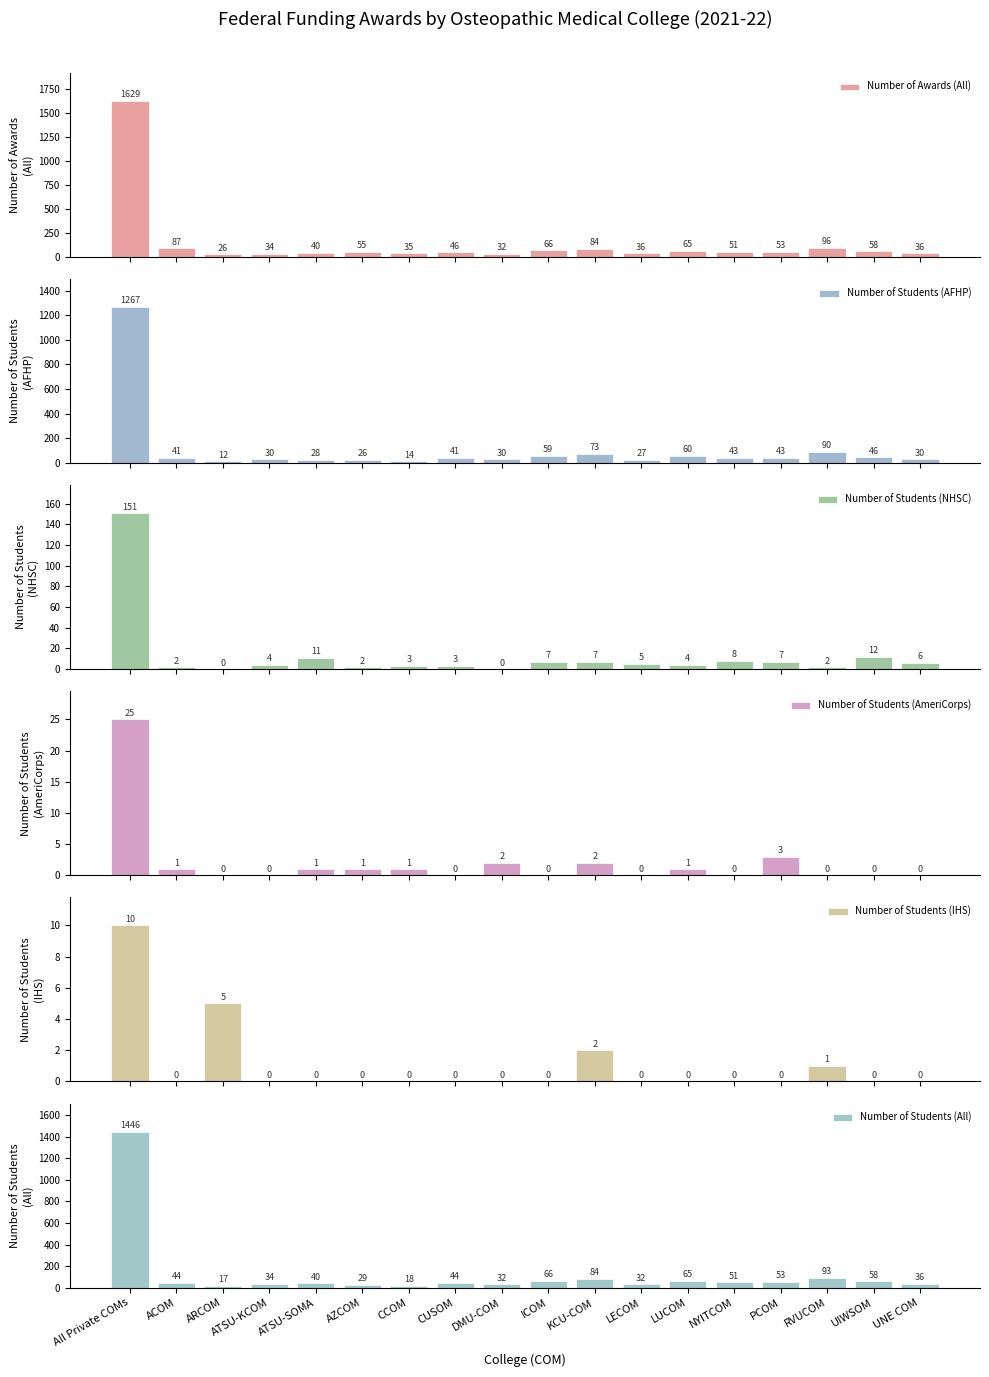

Where is Number of Students (AmeriCorps) nearest to the value 12?

PCOM